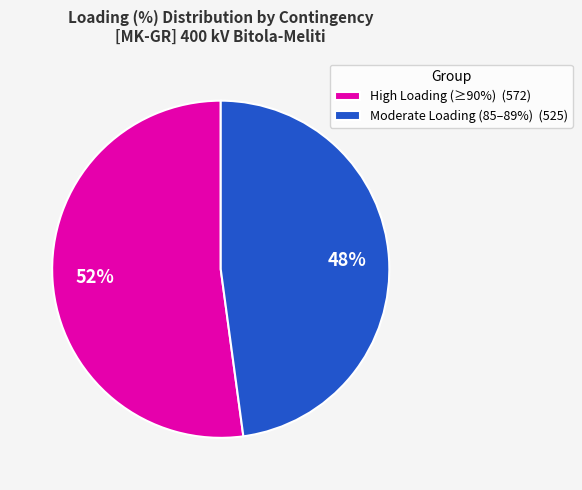

Approximately how many times larger is the value at High Loading (≥90%) (572) compared to Moderate Loading (85–89%) (525)?

1.1